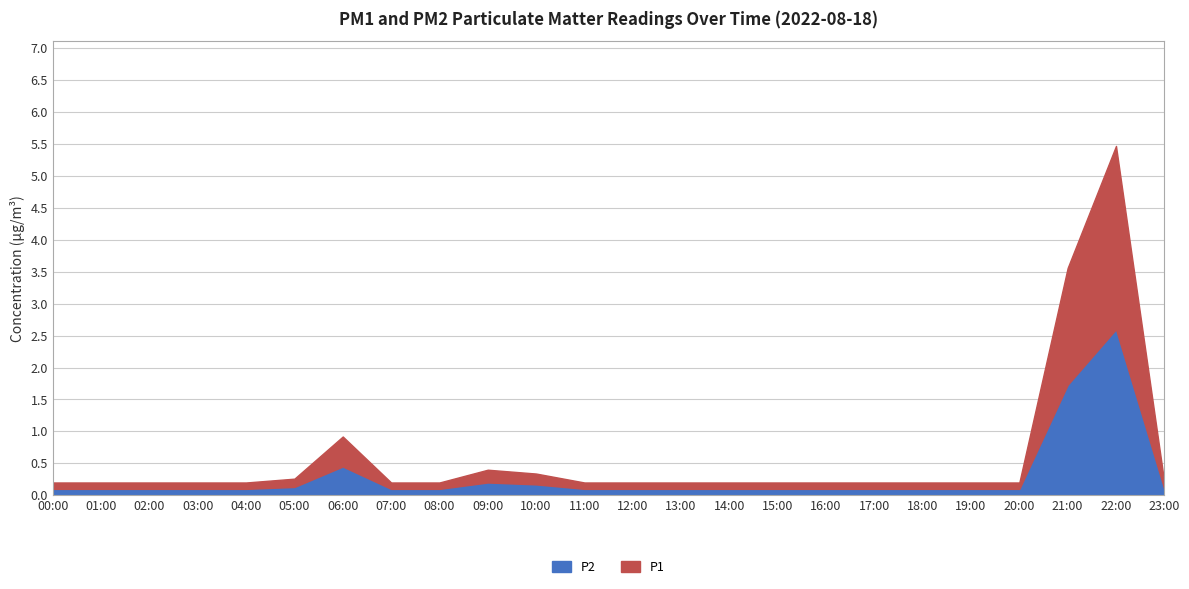

What is the difference between the highest and lowest values at 15:00?

0.1